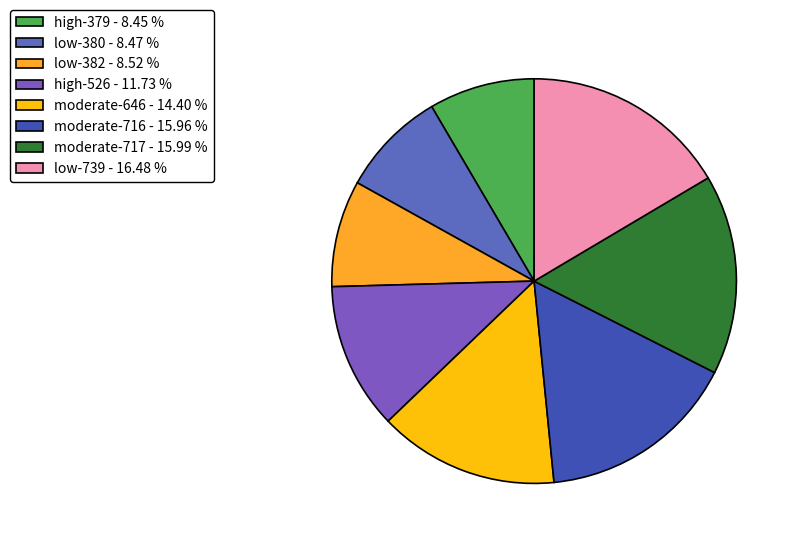

Rank the categories by value from highest to lowest.

Priority: low (739), Priority: moderate (717), Priority: moderate (716), Priority: moderate (646), Priority: high (526), Priority: low (382), Priority: low (380), Priority: high (379)